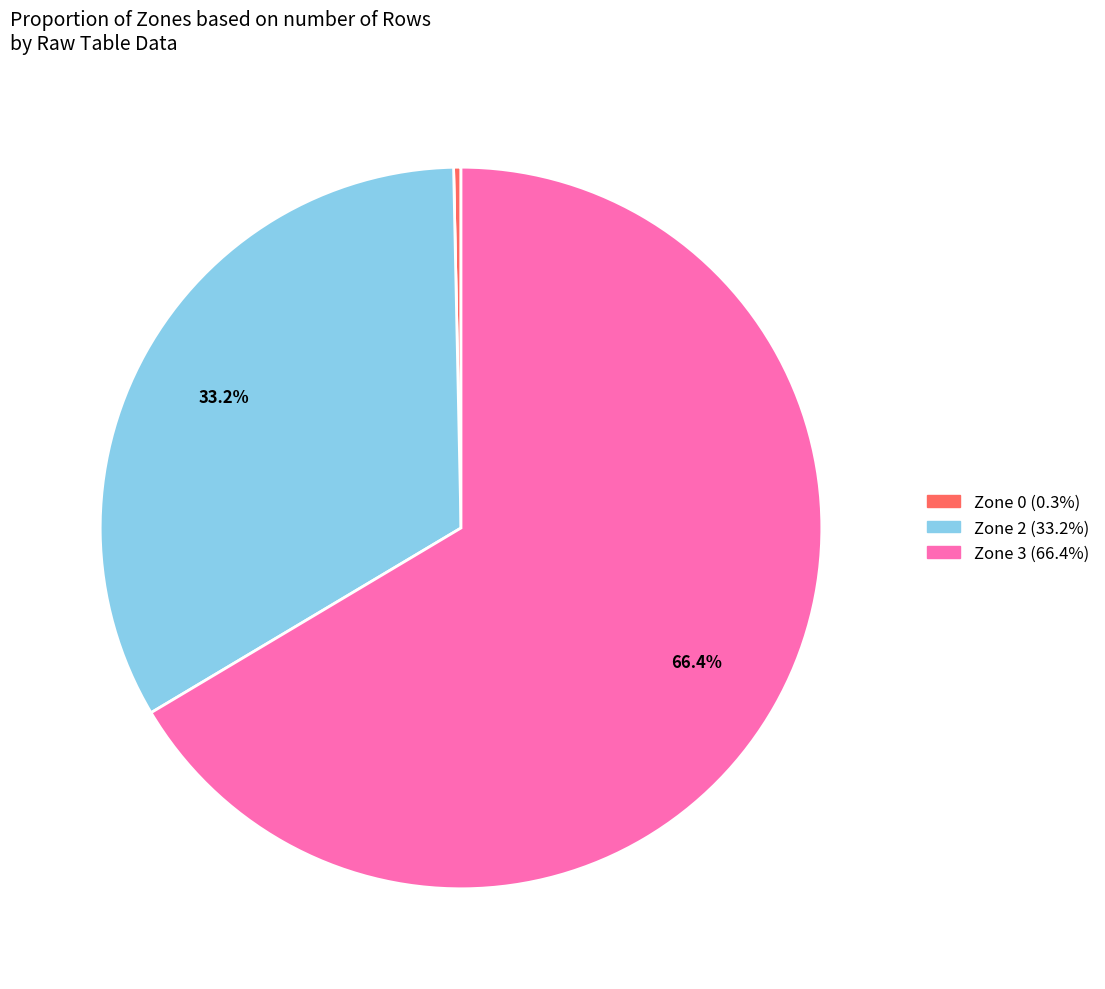

To the nearest percent, what is the average slice percentage?

25%